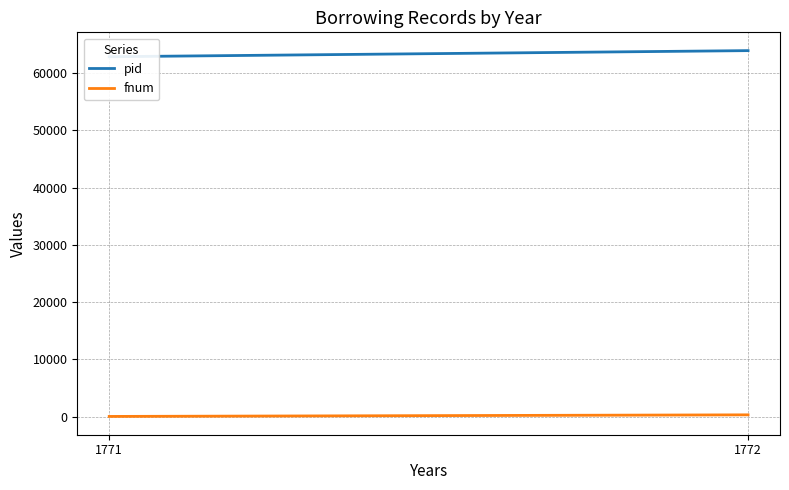

Rank the series by their average value, from lowest to highest.

fnum, pid